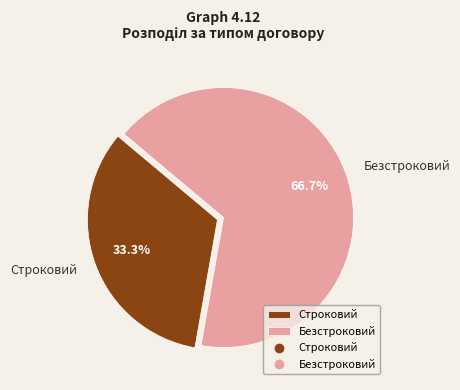

How many segments does this pie chart have?

2